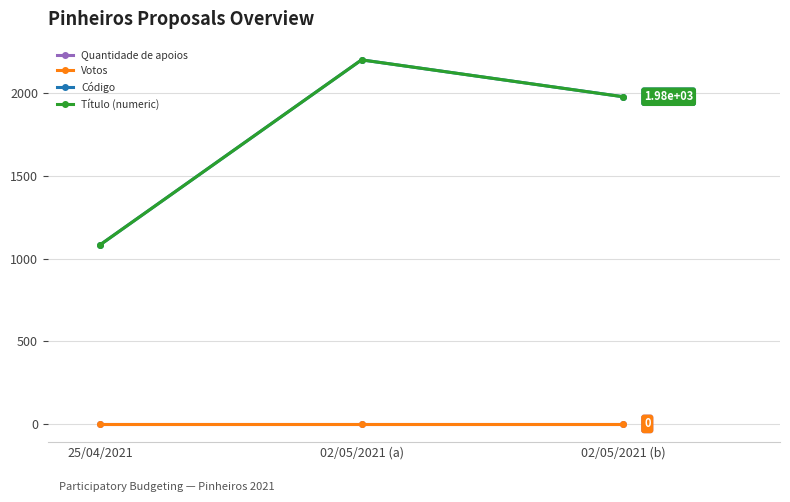

Is this an area chart (filled region under the line)?

No